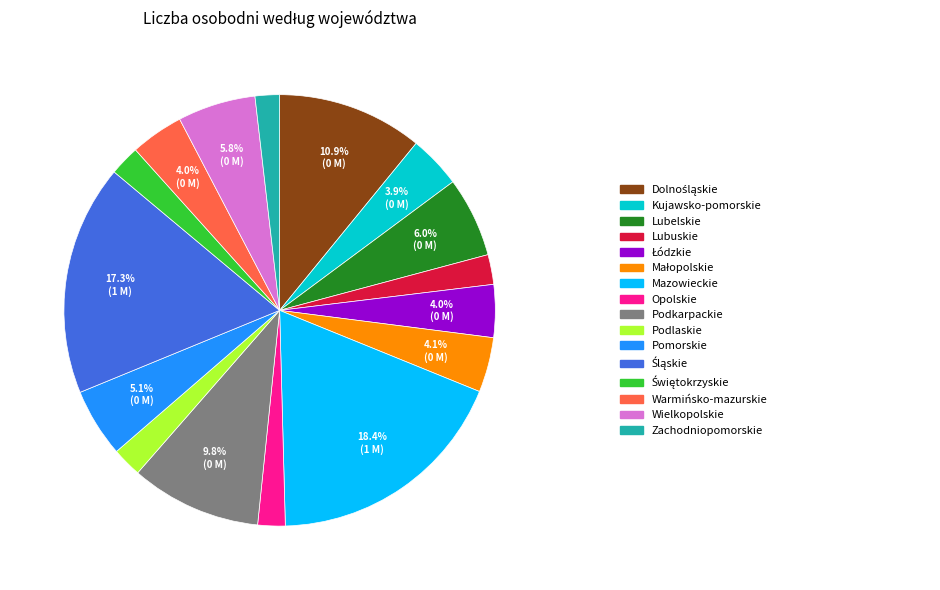

Is there any slice that represents more than half of the pie?

No